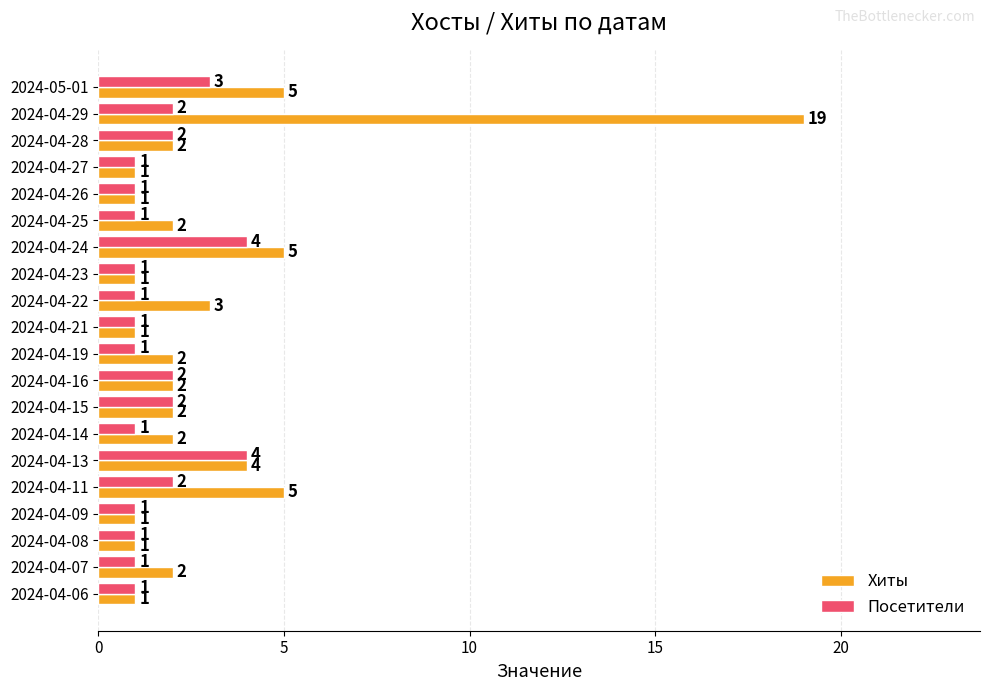

Which series has the widest spread of values?

Хиты